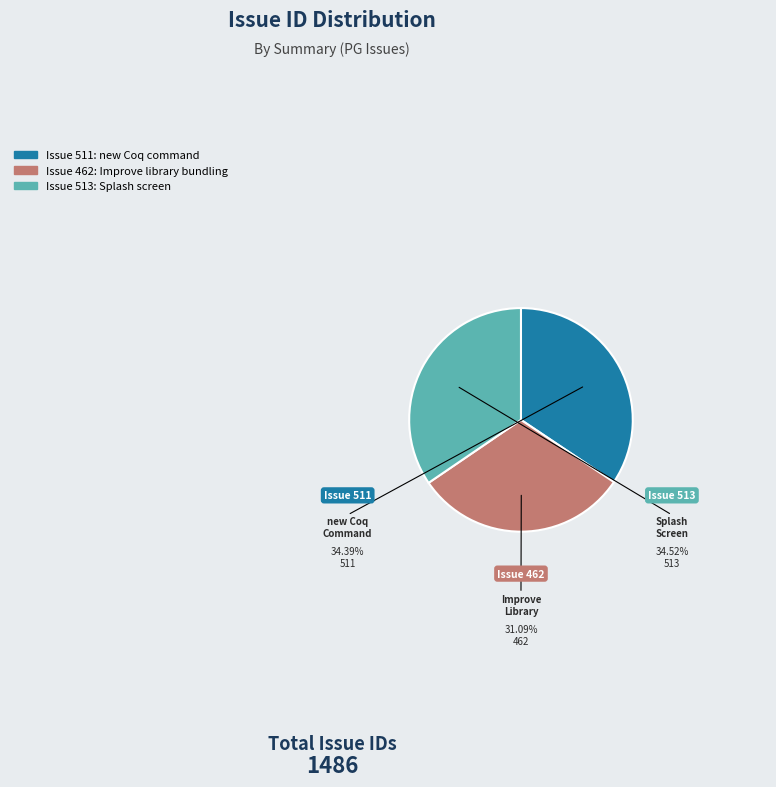

Is there any slice that represents more than half of the pie?

No